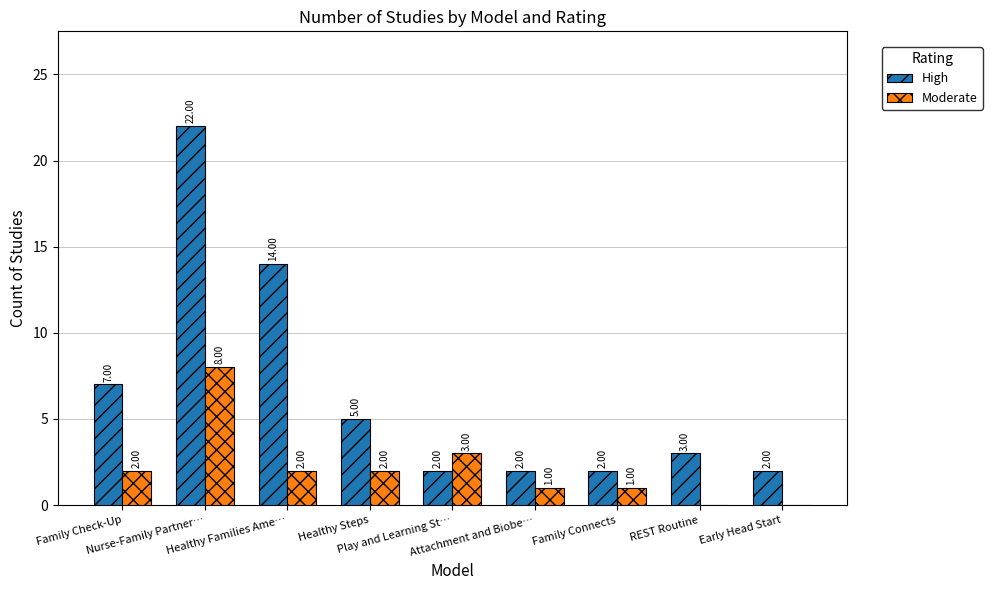

True or false: Moderate has a value of 2 at Healthy Steps.

True